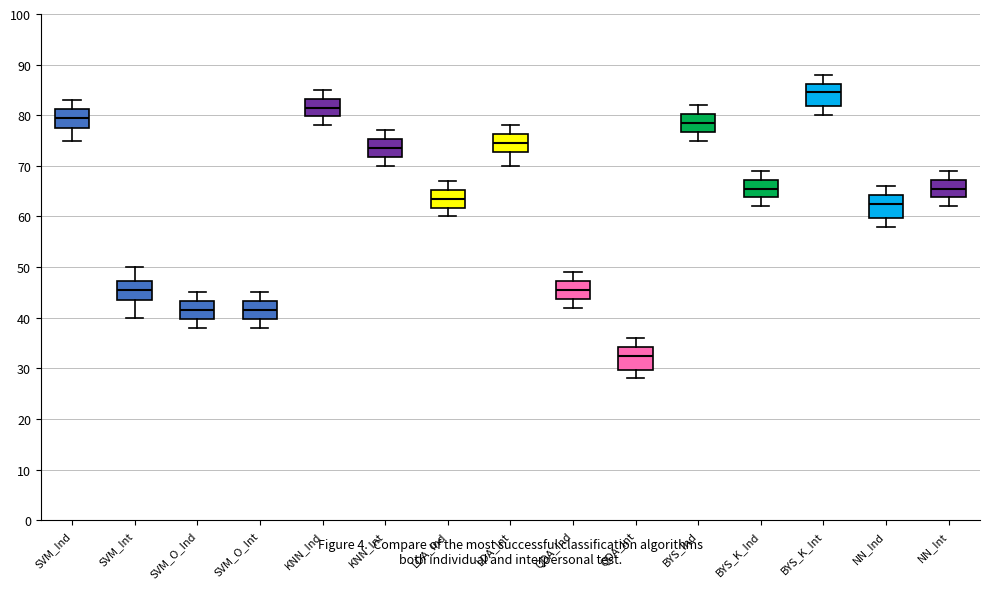

Where is the upper edge of the box for NN_Ind on the y-axis? The values are not printed on the chart, so give them approximately, as read against the axis.

64